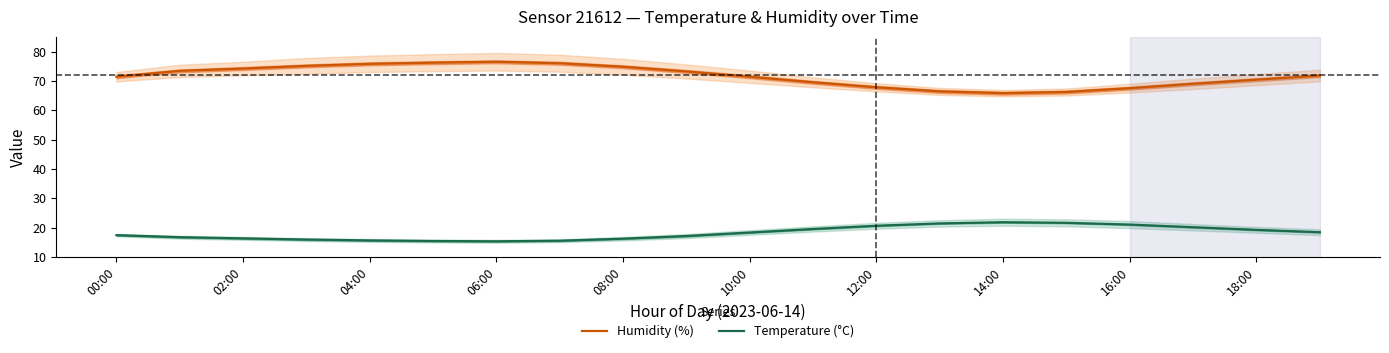

True or false: Humidity (%) has a value of 74.2 at 02:00.

True